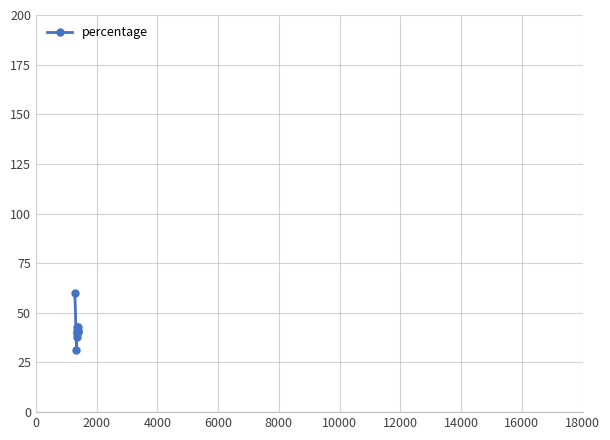

What is the value of the 9th point from the left?

40.8